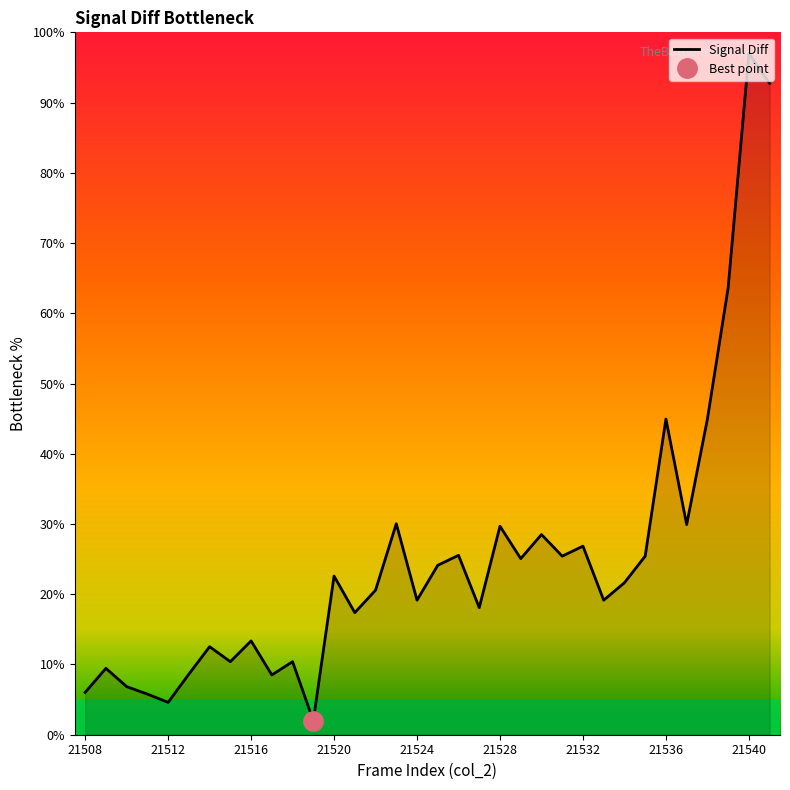

What is the lowest value of the Signal Diff series?

2.0